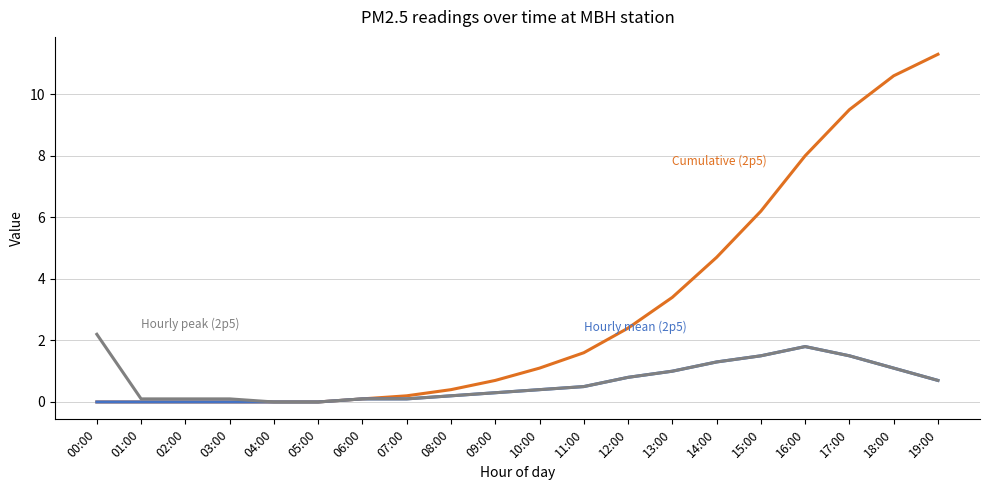

What is the difference between the highest and lowest values at 10:00?

0.7